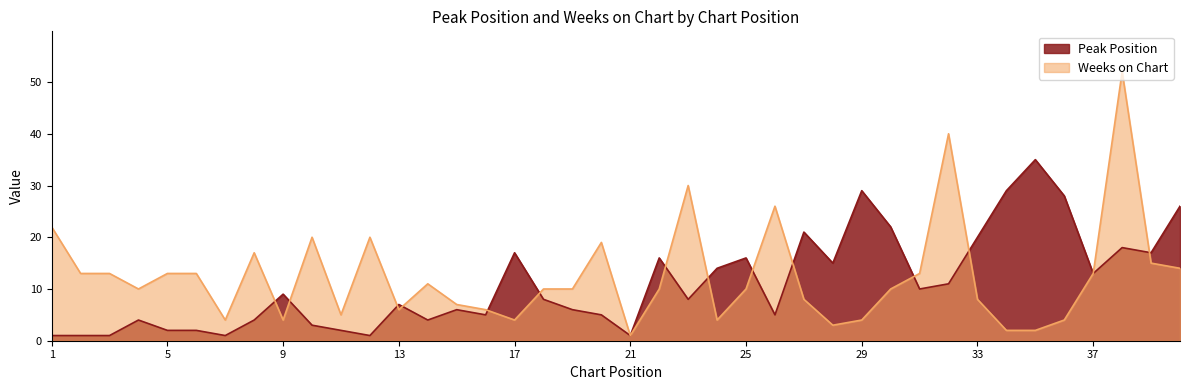

Where does the Weeks on Chart series first go above 10?

1